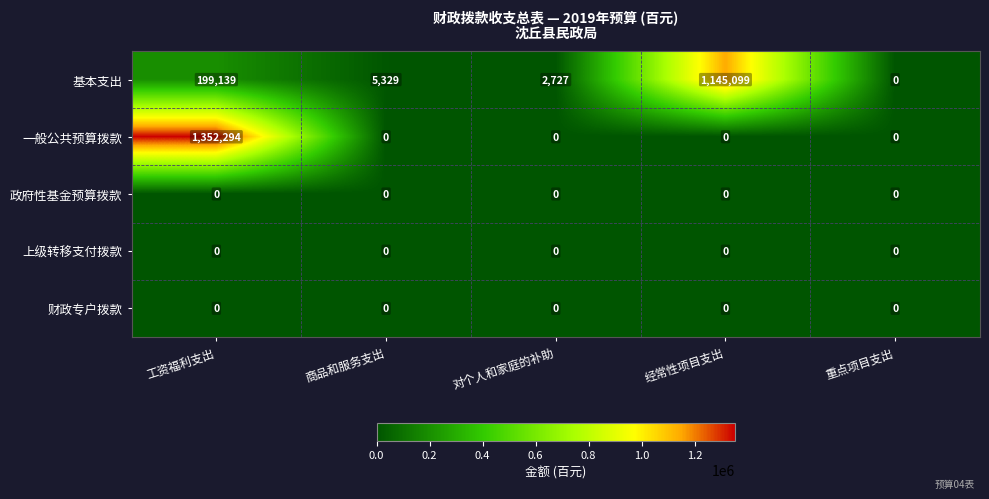

Which series changed the most between 商品和服务支出 and 重点项目支出?

基本支出